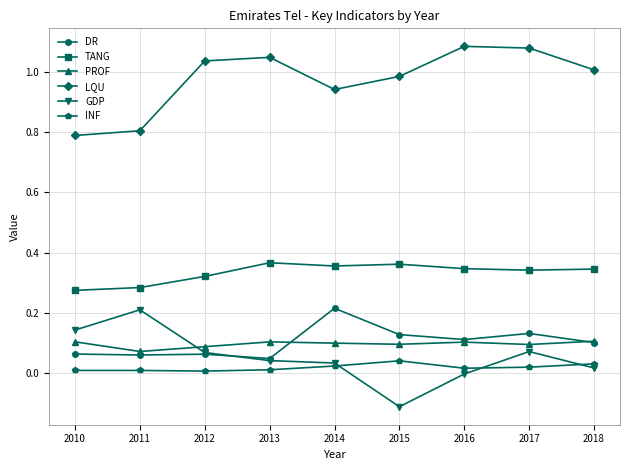

True or false: DR has a value of 0.0 at 2013.

True